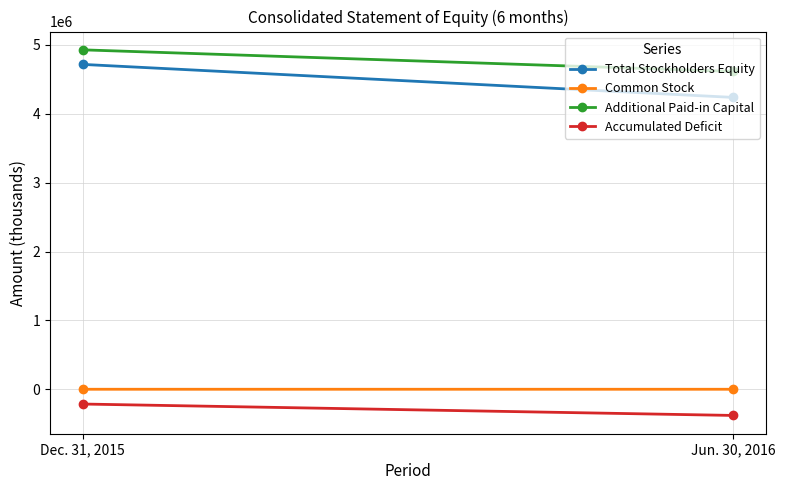

Between Dec. 31, 2015 and Jun. 30, 2016, which series saw the biggest shift?

Total Stockholders Equity